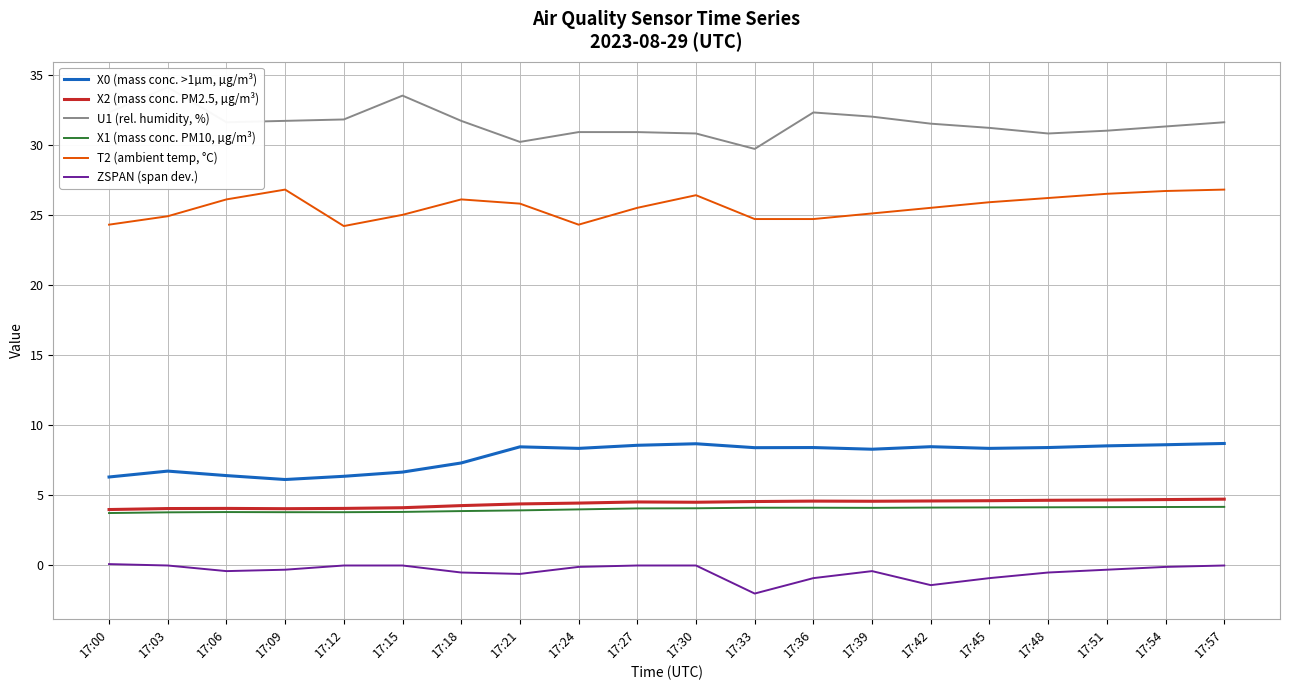

How many categories are shown in the chart?

20